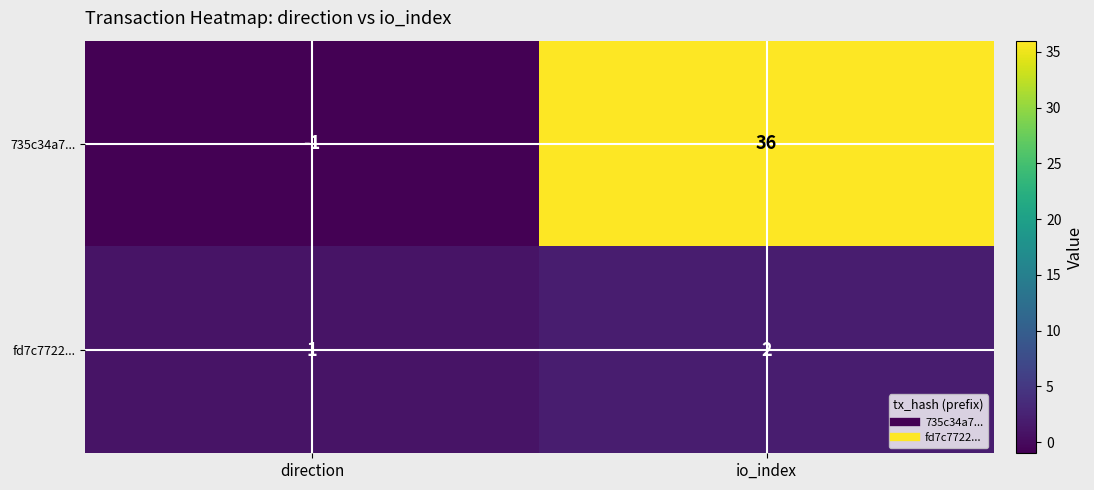

True or false: fd7c7722... has a value of 2 at io_index.

True